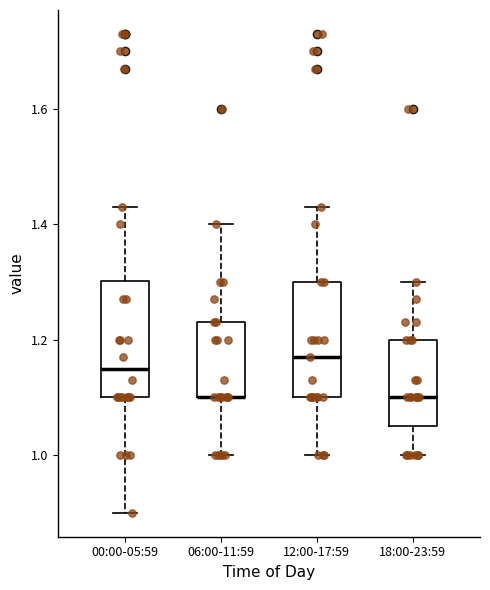

Reading left to right, transcribe this box plot: for each box, give where its median line is, the range the box spans, and where its two whiskers end, as read against the y-axis. The values are not printed on the chart, so give them approximately, as read against the axis.

00:00-05:59: median 1.16, box 1.10 to 1.30, whiskers 0.90 to 1.44
06:00-11:59: median 1.10 (drawn on the box's lower edge), box 1.10 to 1.24, whiskers 1.00 to 1.40
12:00-17:59: median 1.18, box 1.10 to 1.30, whiskers 1.00 to 1.44
18:00-23:59: median 1.10, box 1.06 to 1.20, whiskers 1.00 to 1.30